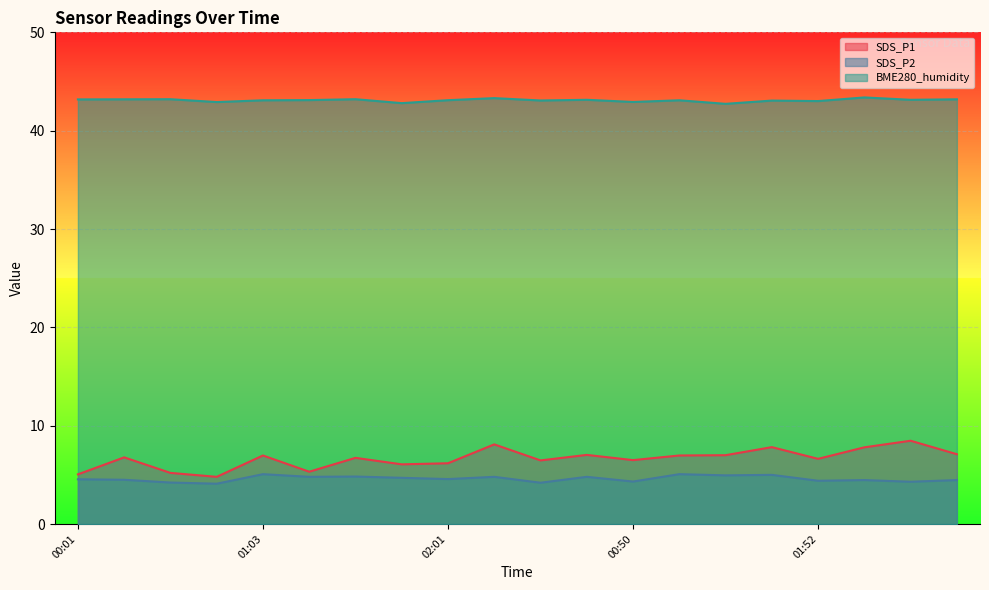

Does the chart display data point markers on the line(s)?

No